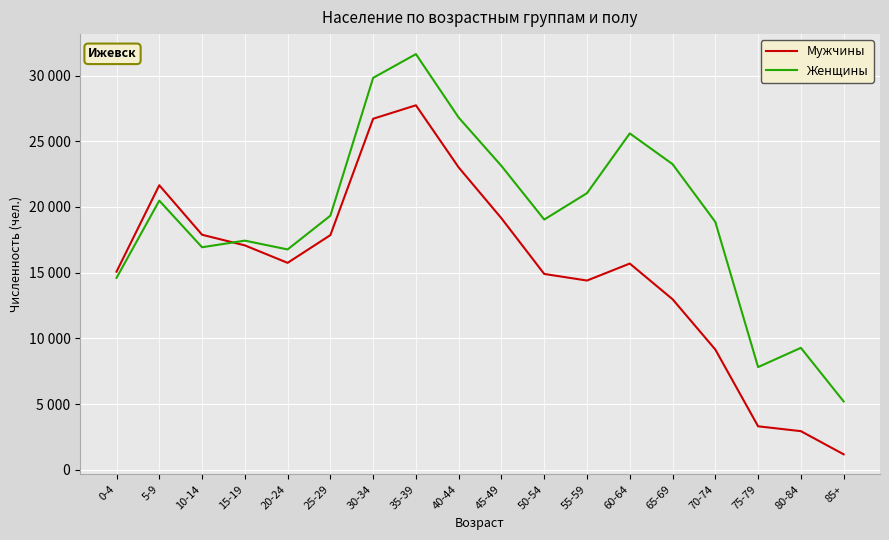

Which category has the lowest value across all series?

85+